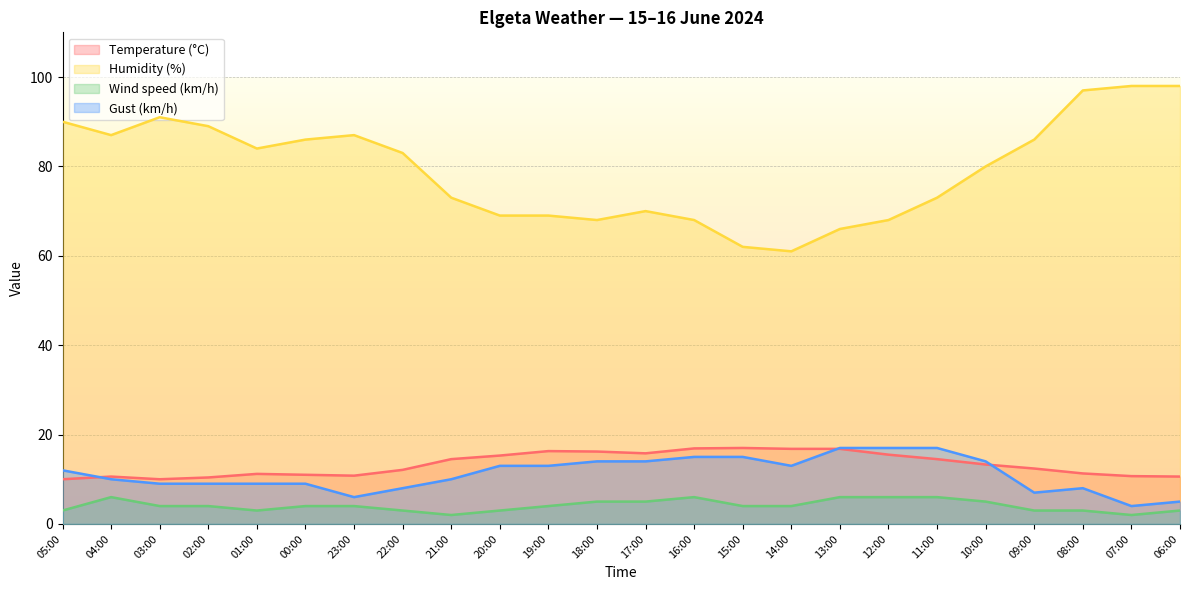

True or false: Gust (km/h) and Wind speed (km/h) intersect in this chart.

False